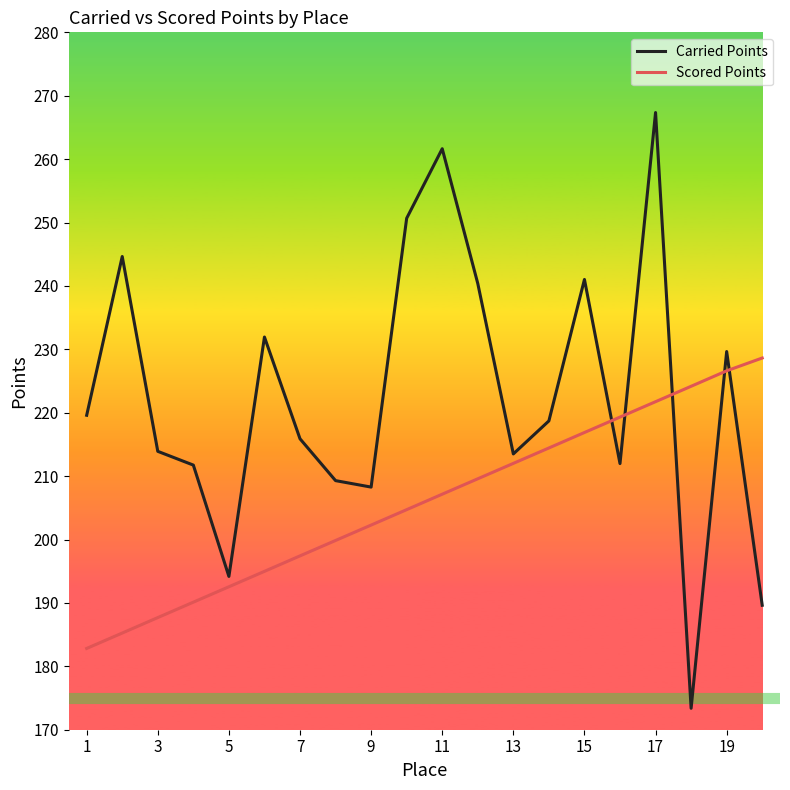

List the series in order of their peak value, highest first.

Carried Points, Scored Points